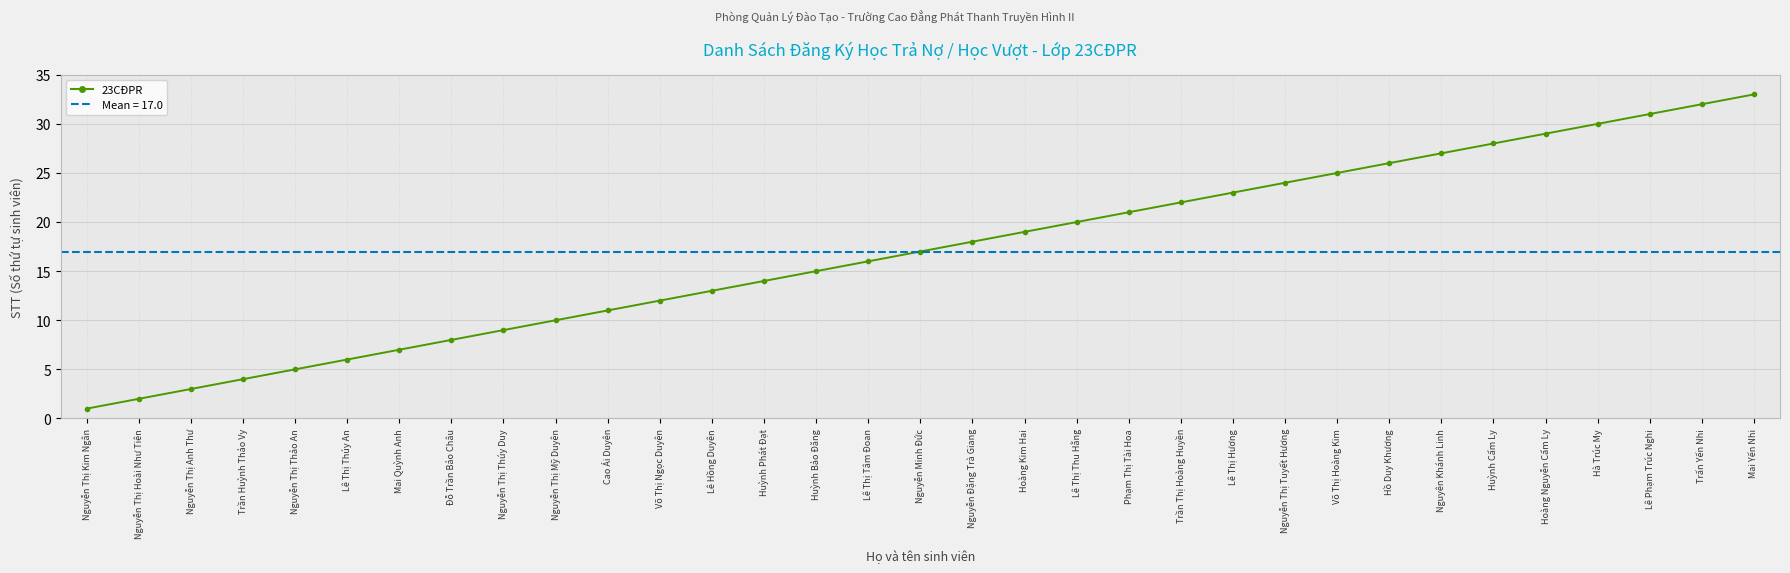

What is the average value?

17